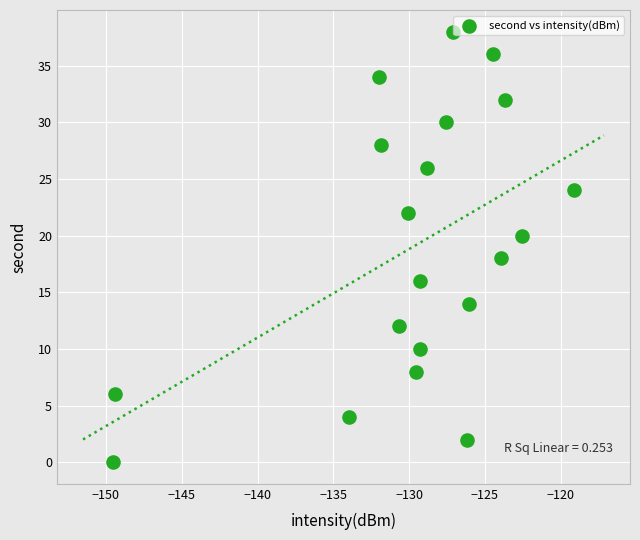

What is the range of Y values (max minus min)?

38